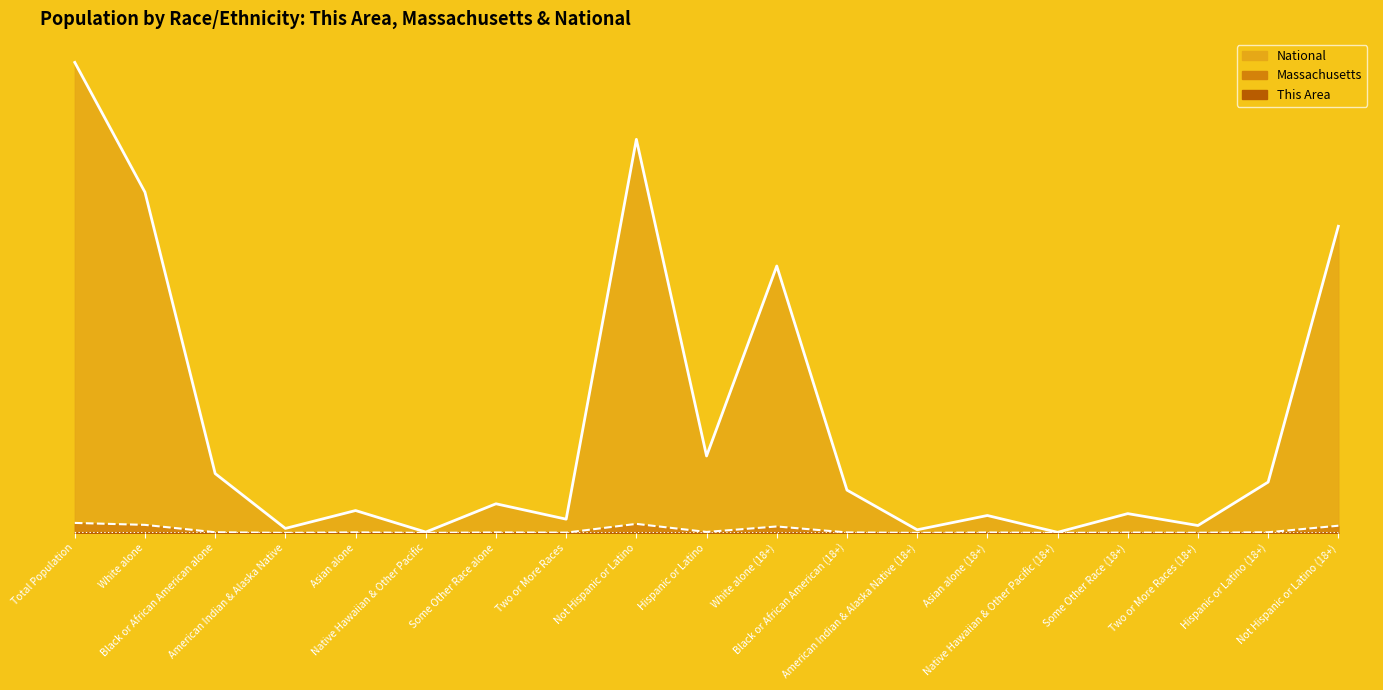

How many lines are shown in the chart?

3